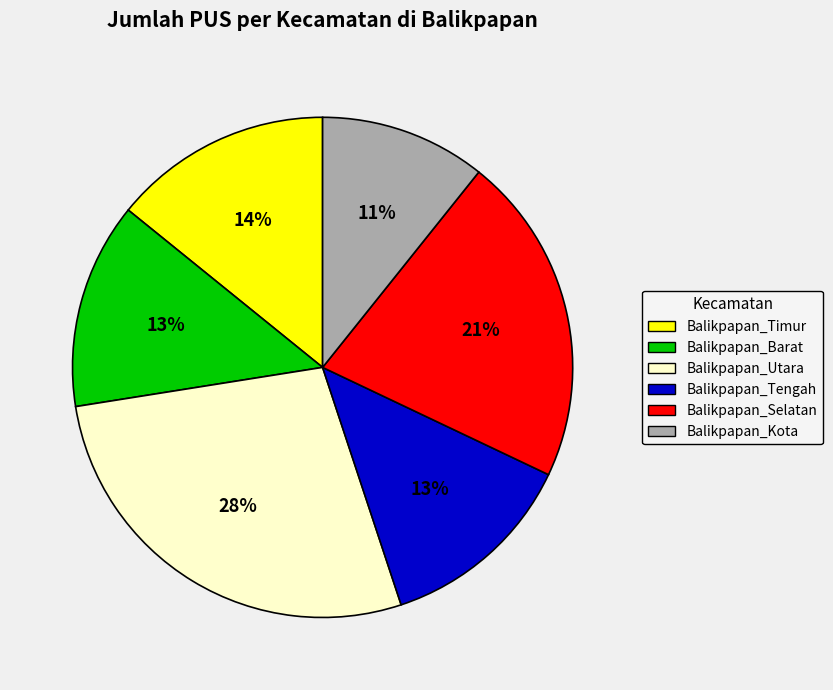

To the nearest percent, what is the average slice percentage?

17%